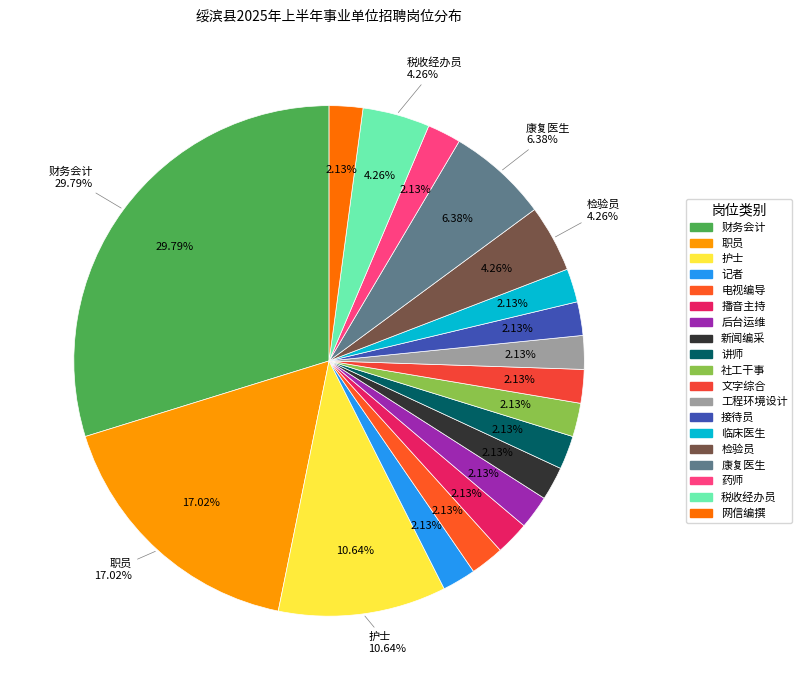

Is there a majority slice in this chart?

No